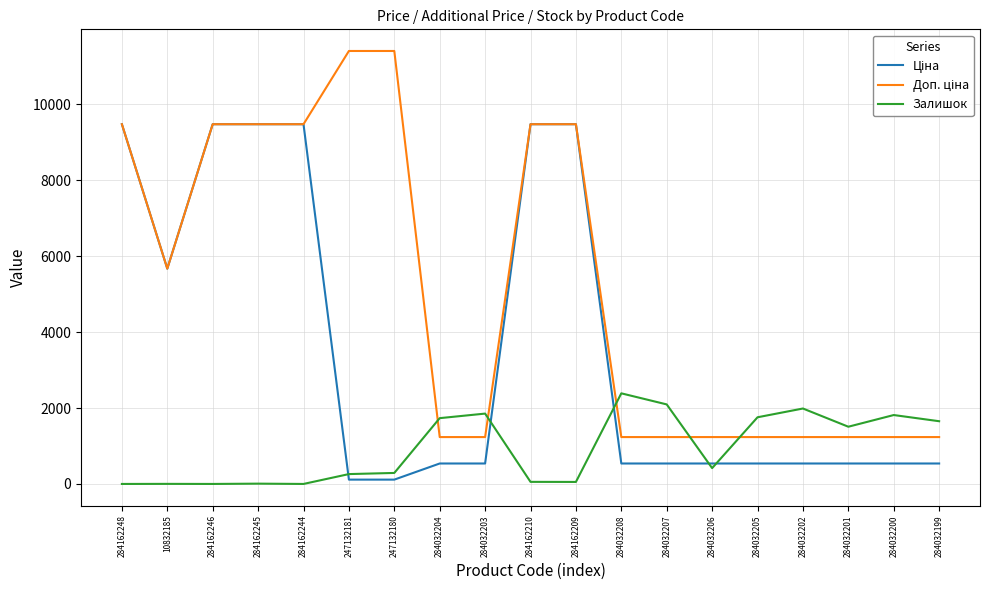

The Залишок series shows 290.0 at 247132180. True or false?

True